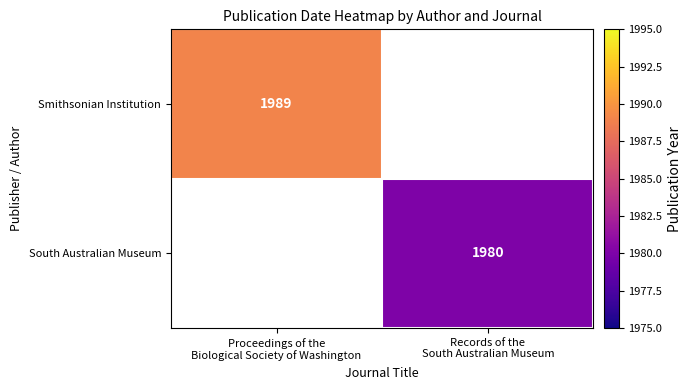

Is it true that South Australian Museum equals 2867.0 at Records of the South Australian Museum?

False